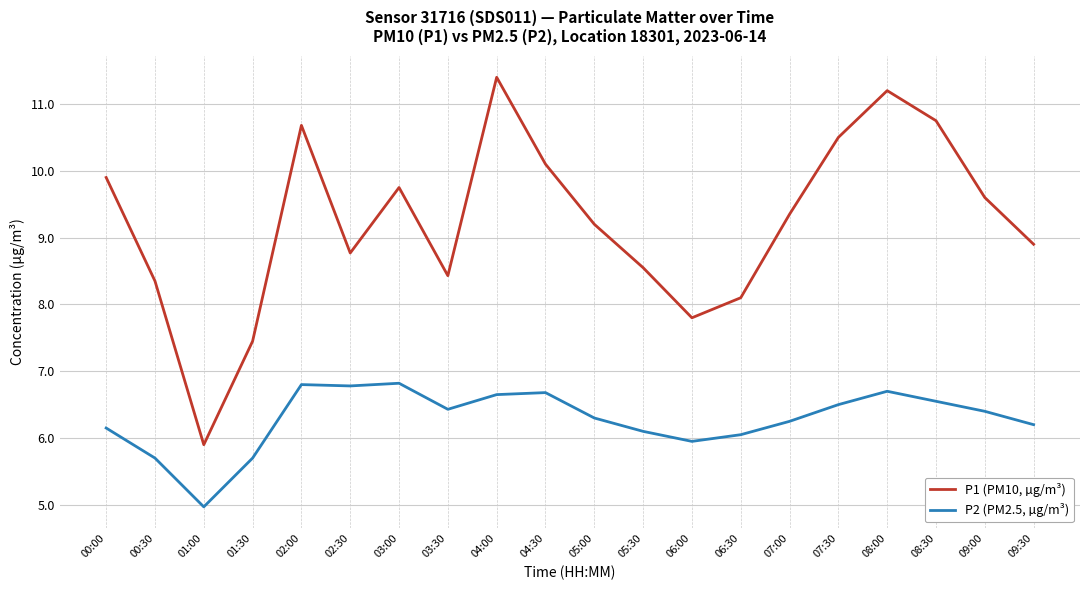

Where is P2 (PM2.5, µg/m³) nearest to the value 5?

01:00